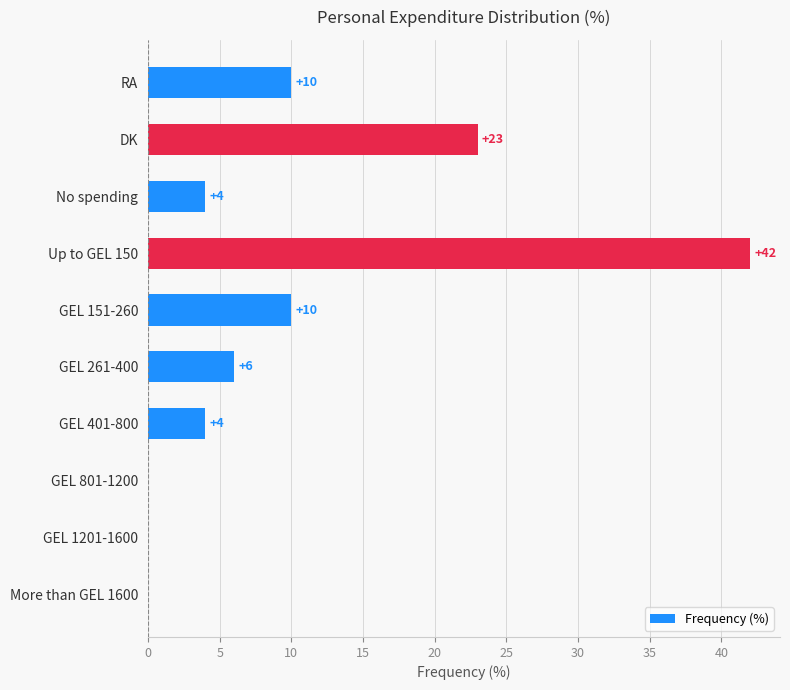

Is it true that the value at GEL 151-260 is 10?

True